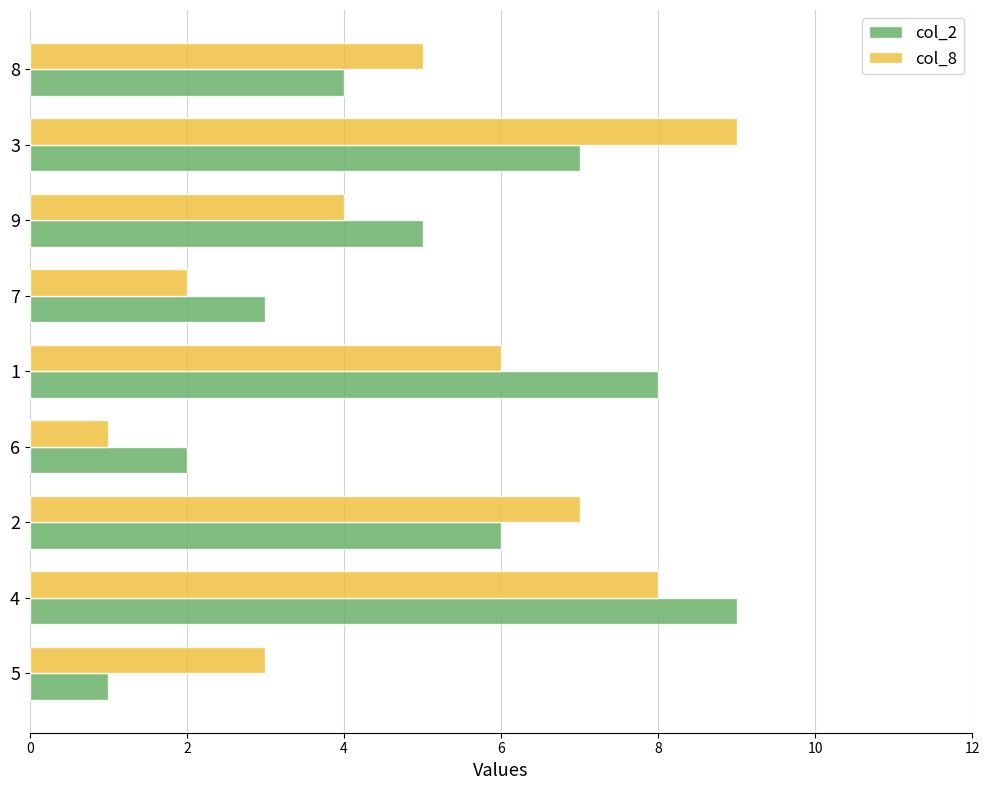

What are all the series names shown in the legend?

col_2, col_8